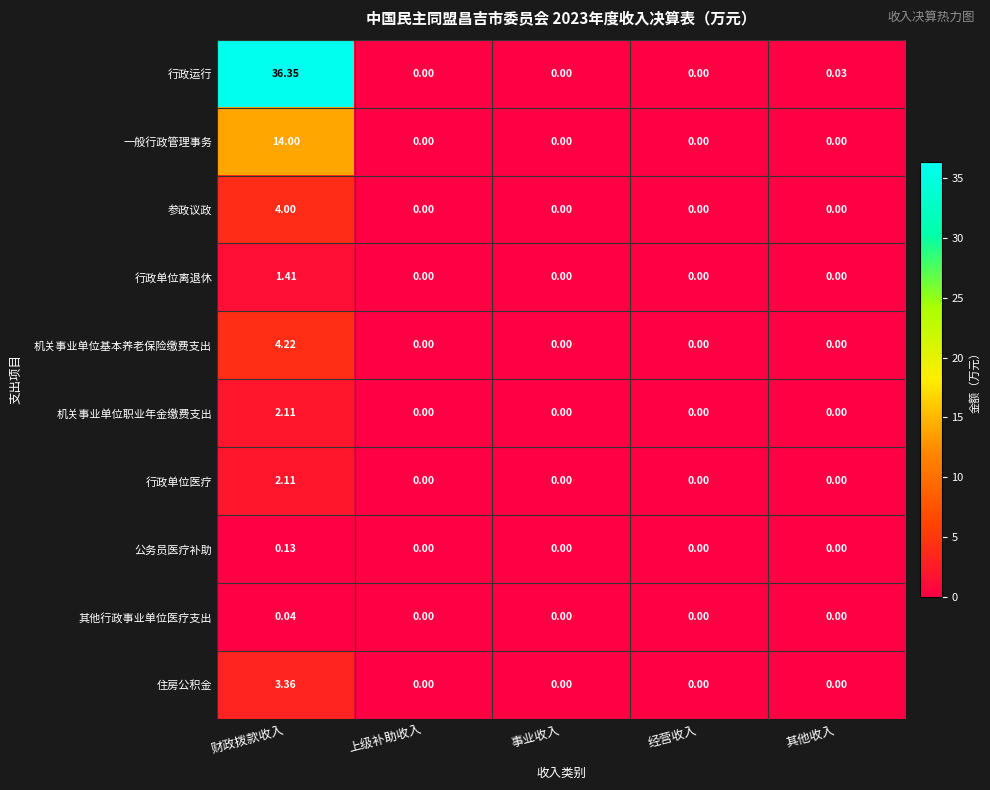

Which series has the widest spread of values?

行政运行